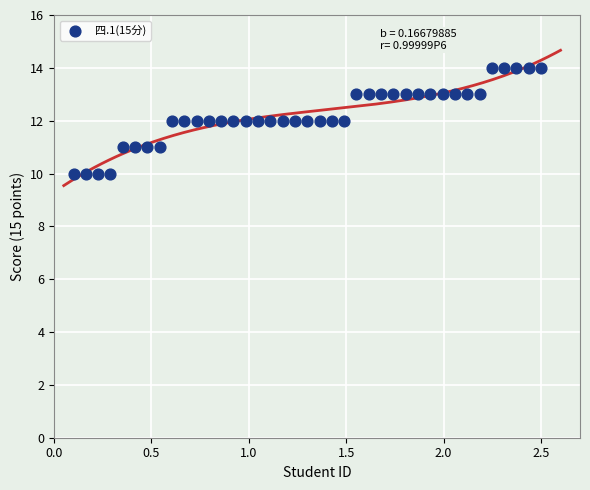

What is the range of Y values (max minus min)?

4